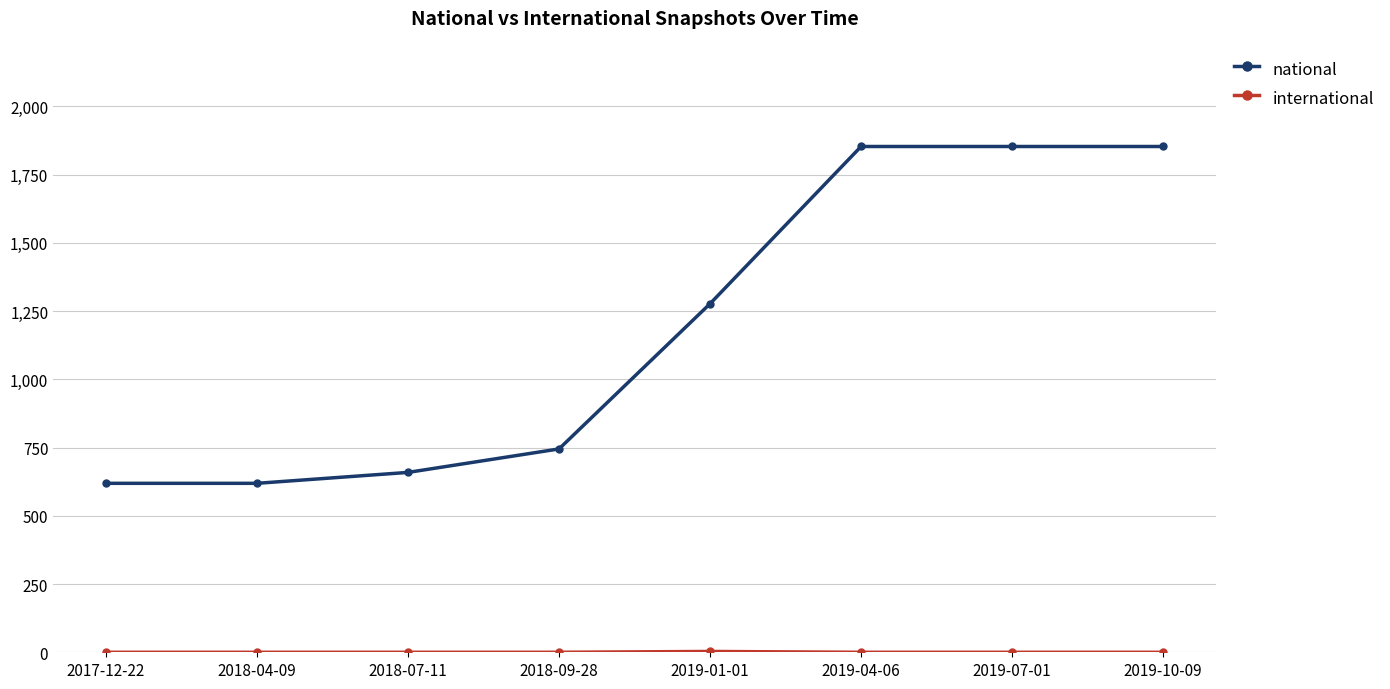

The value of national at 2019-10-09 is 1853. True or false?

True